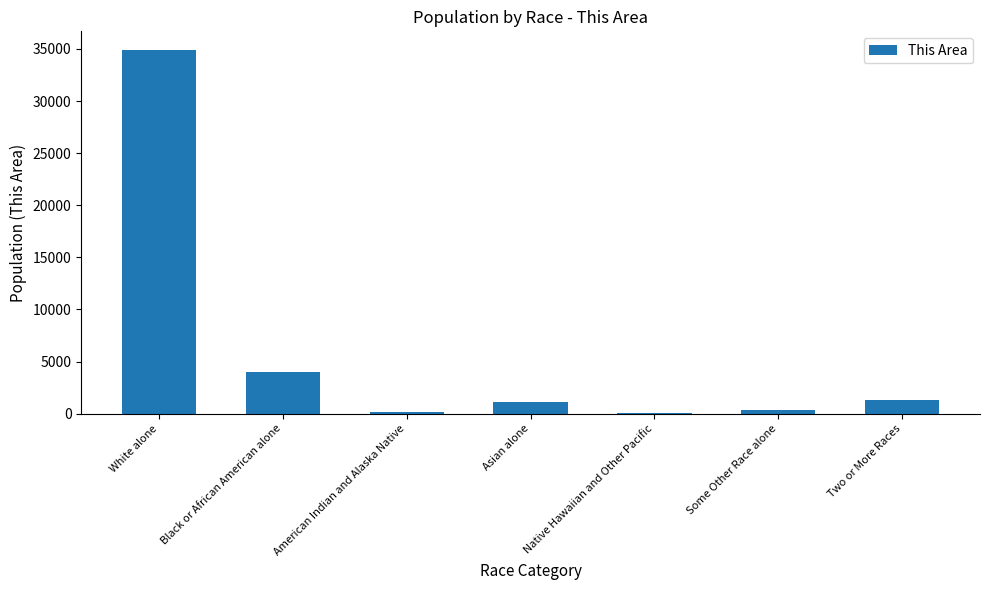

At which label is the value closest to 17493?

Black or African American alone